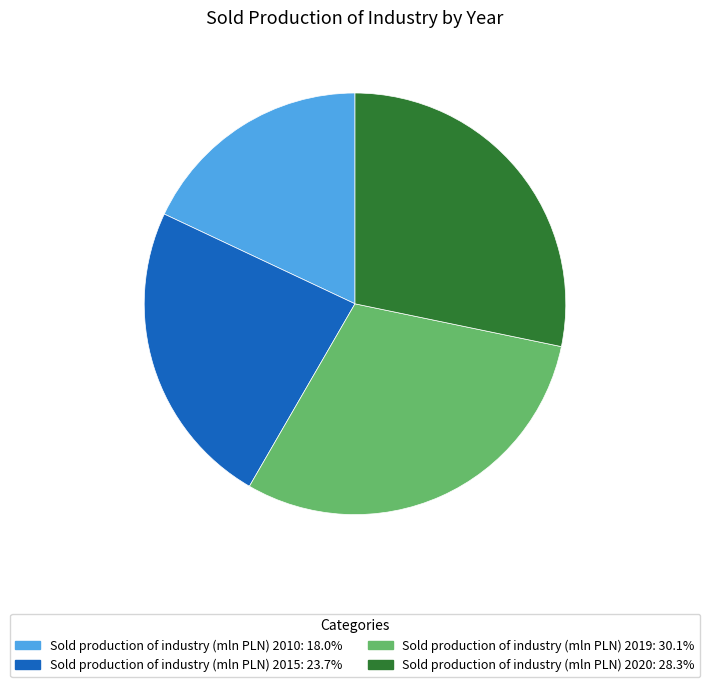

Does Sold production of industry (mln PLN) 2019 account for over 50% of the chart?

No